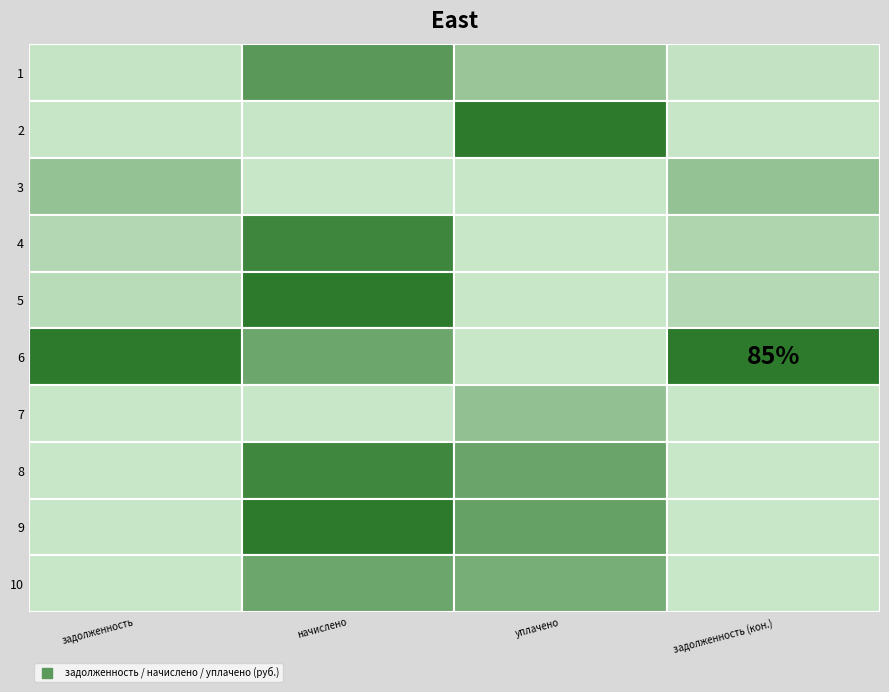

How many data points in 6 are less than 55243?

2